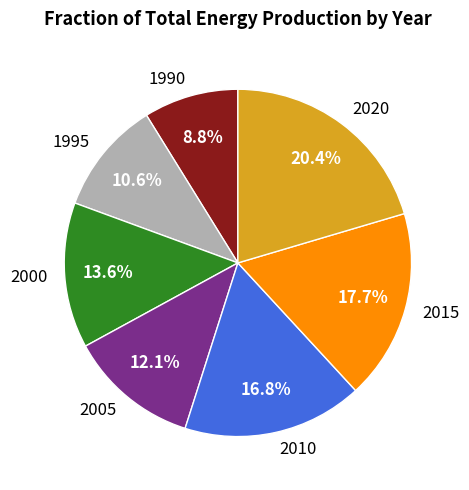

Combined, do 2005 and 1990 account for over 50%?

No